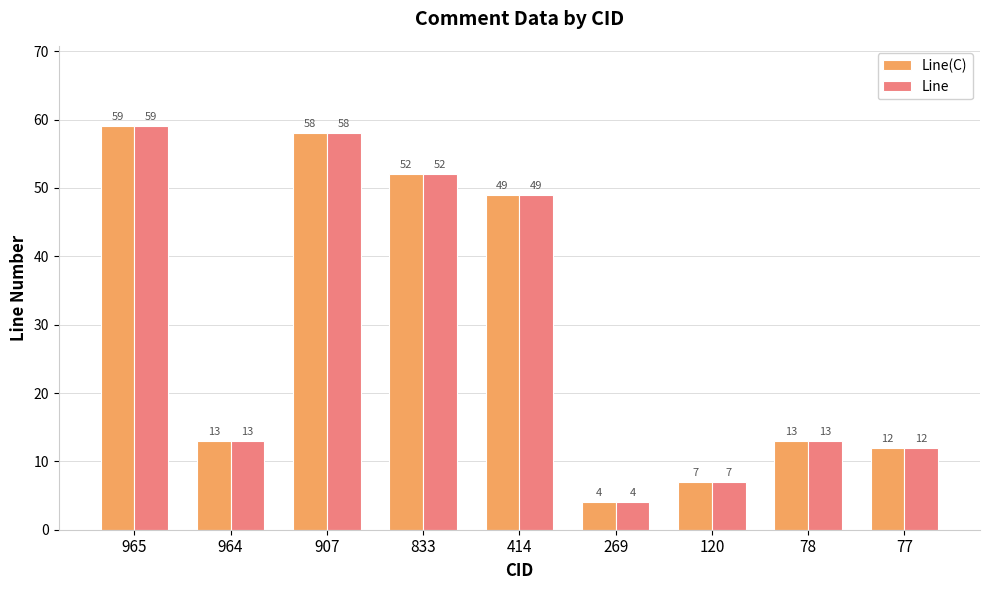

What is the minimum value shown in the chart?

4